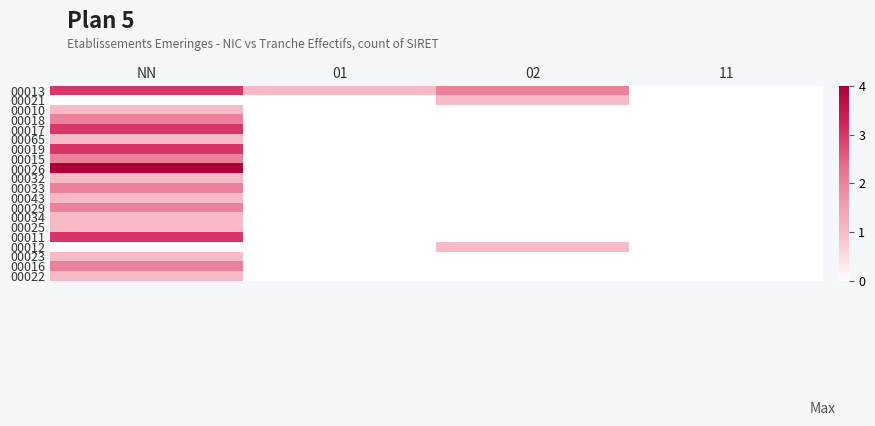

Reading left to right, transcribe all the data shown in this chart.

00013: NN=3	01=1	02=2	11=0
00021: NN=0	01=0	02=1	11=0
00010: NN=1	01=0	02=0	11=0
00018: NN=2	01=0	02=0	11=0
00017: NN=3	01=0	02=0	11=0
00065: NN=1	01=0	02=0	11=0
00019: NN=3	01=0	02=0	11=0
00015: NN=2	01=0	02=0	11=0
00026: NN=4	01=0	02=0	11=0
00032: NN=1	01=0	02=0	11=0
00033: NN=2	01=0	02=0	11=0
00043: NN=1	01=0	02=0	11=0
00029: NN=2	01=0	02=0	11=0
00034: NN=1	01=0	02=0	11=0
00025: NN=1	01=0	02=0	11=0
00011: NN=3	01=0	02=0	11=0
00012: NN=0	01=0	02=1	11=0
00023: NN=1	01=0	02=0	11=0
00016: NN=2	01=0	02=0	11=0
00022: NN=1	01=0	02=0	11=0